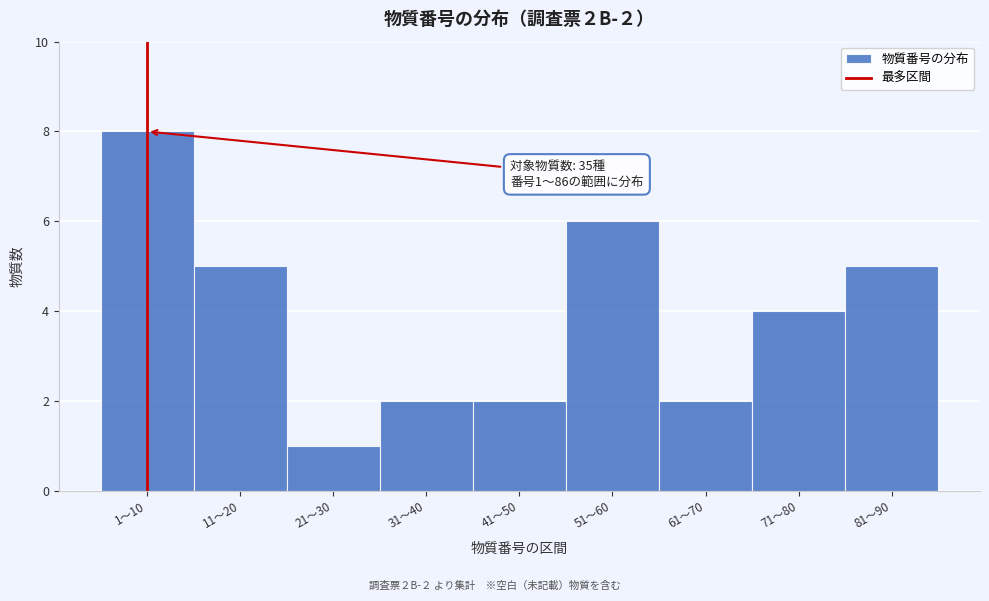

Reading right to left, list all the values displayed in this chart.

5	4	2	6	2	2	1	5	8